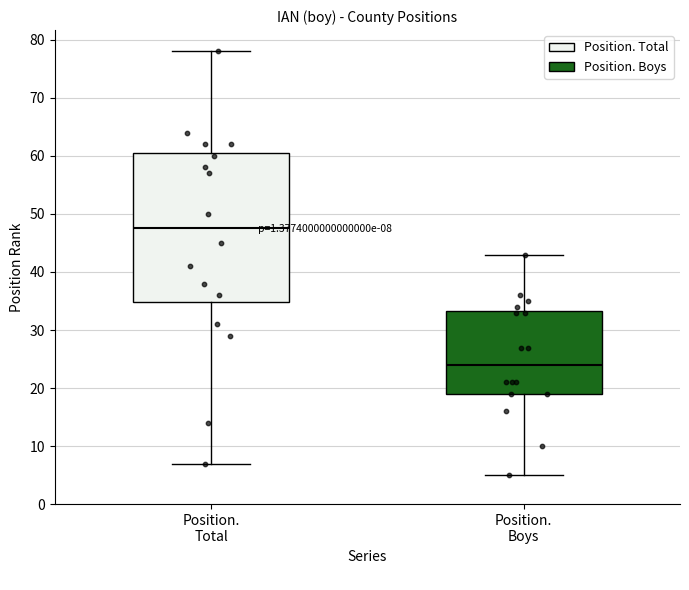

Which box has the lowest median line?

Position. Boys